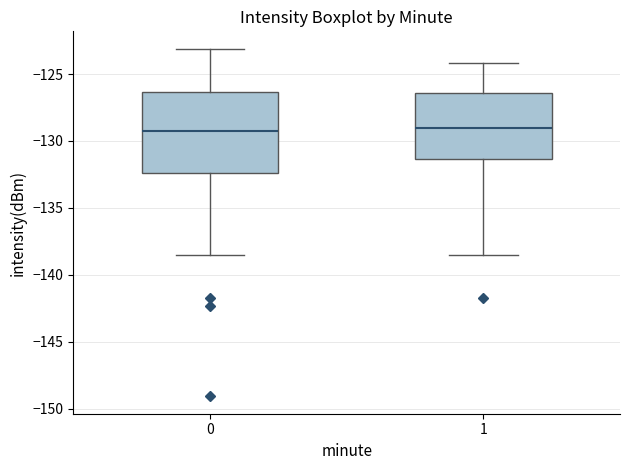

Reading left to right, transcribe this box plot: for each box, give where its median line is, the range the box spans, and where its two whiskers end, as read against the y-axis. The values are not printed on the chart, so give them approximately, as read against the axis.

0: median -129.5, box -132.5 to -126.5, whiskers -138.5 to -123.0
1: median -129.0, box -131.5 to -126.5, whiskers -138.5 to -124.0